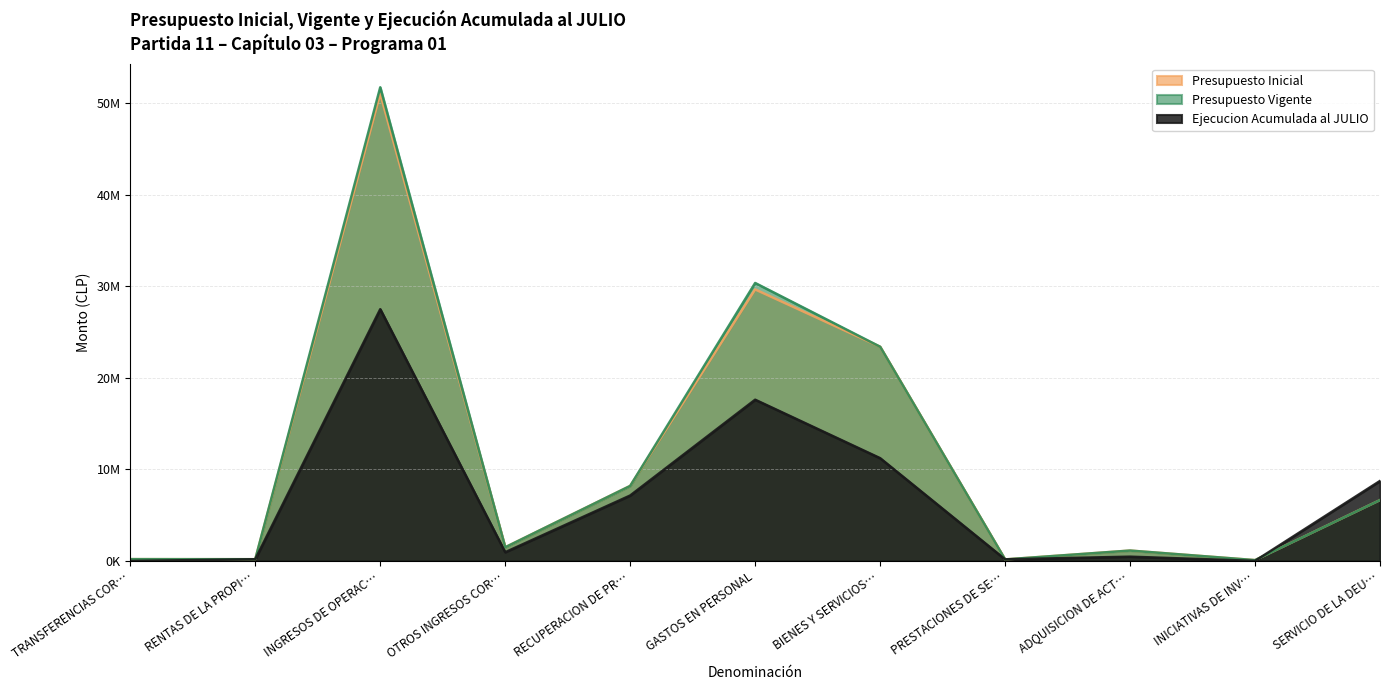

What is the label of the 11th point from the right?

TRANSFERENCIAS COR…